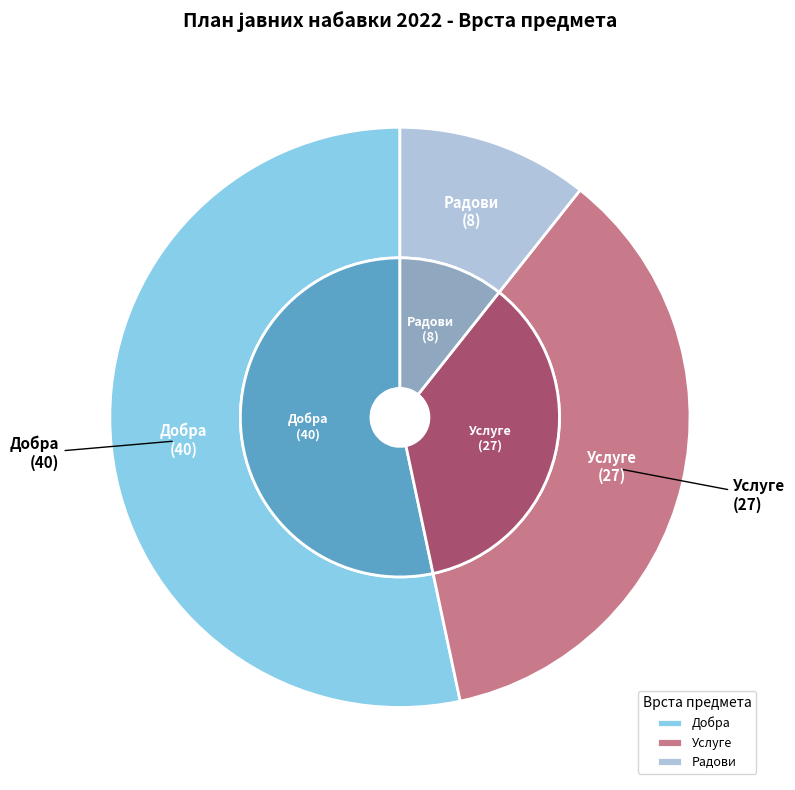

Rank the categories by value from highest to lowest.

Добра, Услуге, Радови